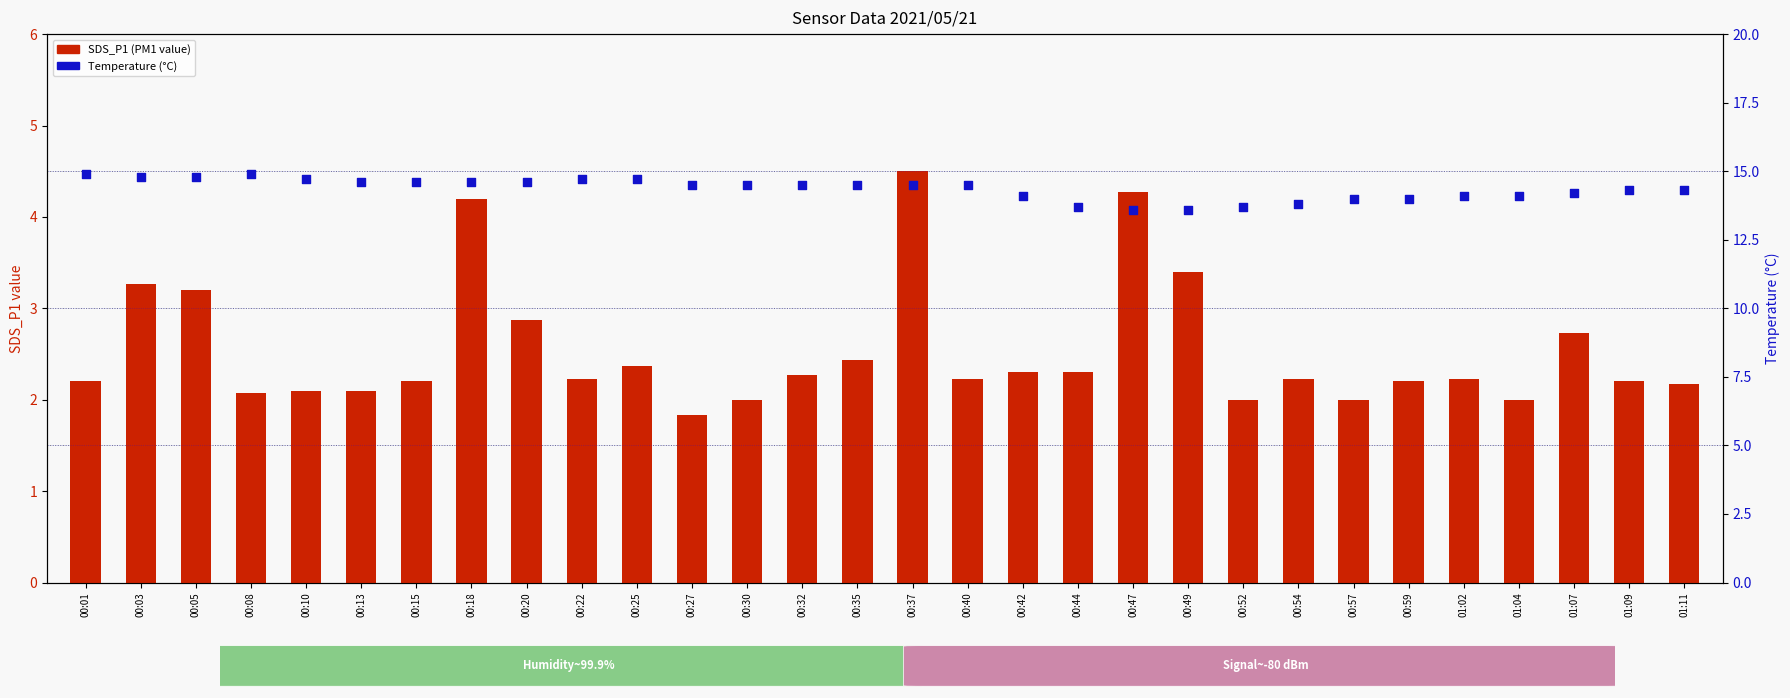

Is the value of SDS_P1 at 00:27 greater than the value of Temp (°C) at 00:03?

No